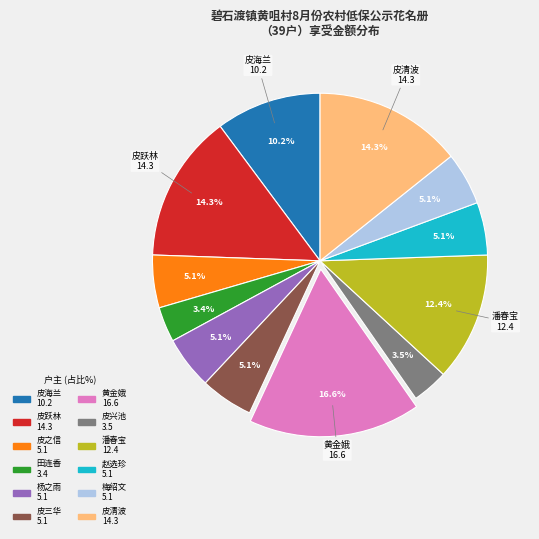

Is there any slice that represents more than half of the pie?

No